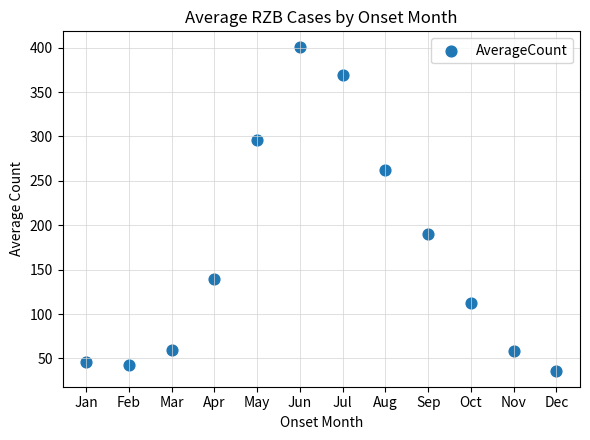

What Y value in the scatter plot is closest to 218?

190.6